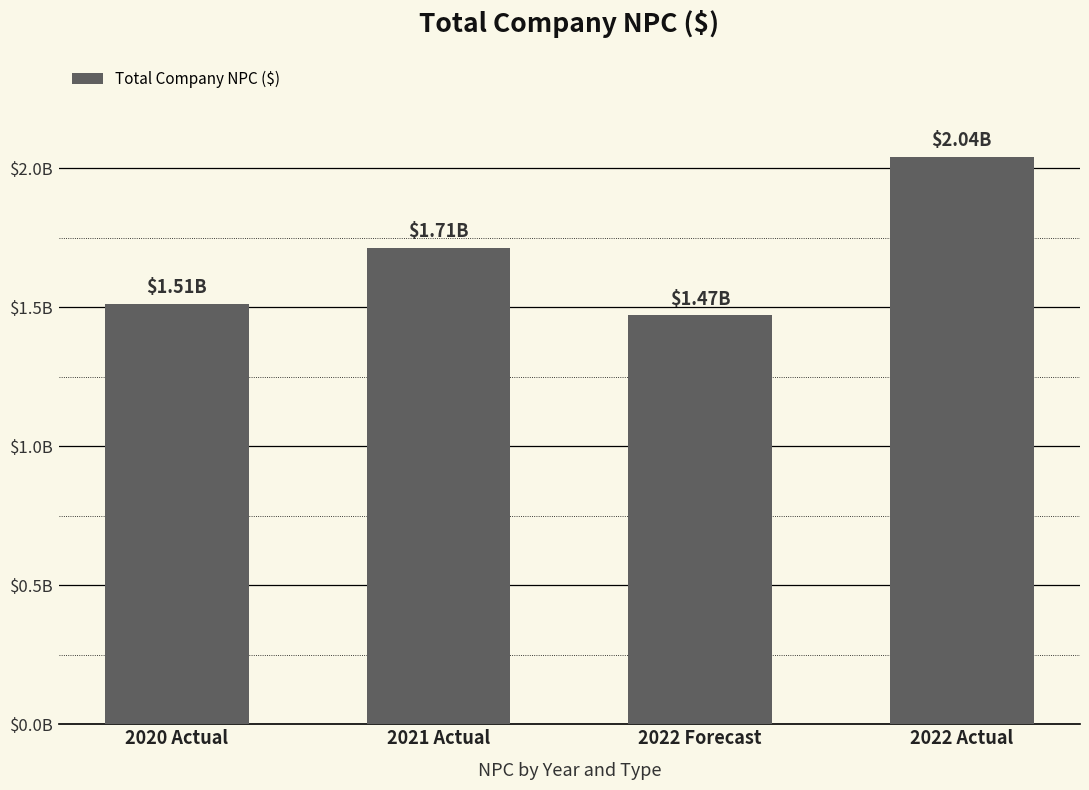

What is the label of the 2nd bar from the left?

2021 Actual